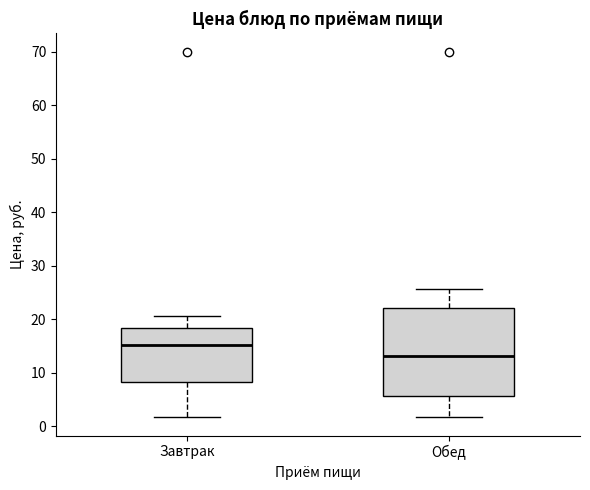

Which box's median line is the highest?

Завтрак